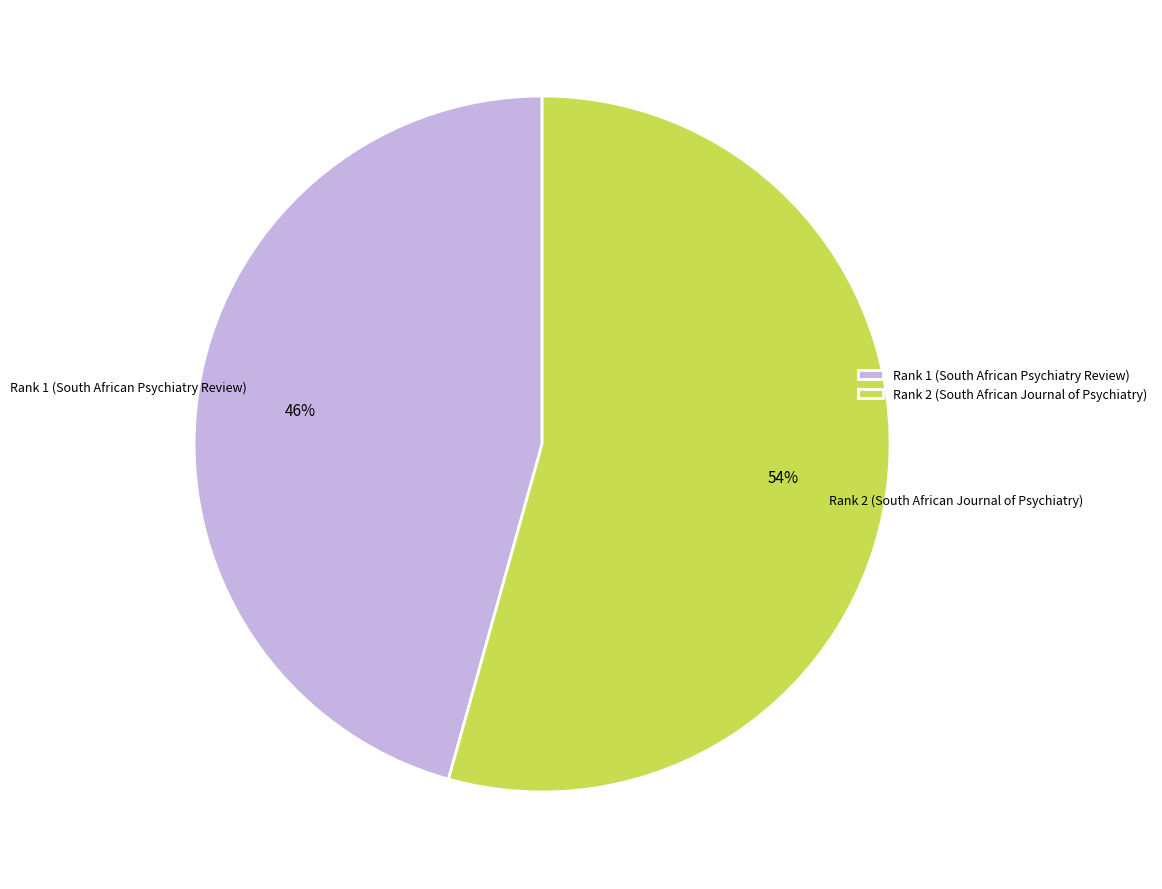

What is the ratio of the value at Rank 2 (South African Journal of Psychiatry) to the value at Rank 1 (South African Psychiatry Review)?

1.2